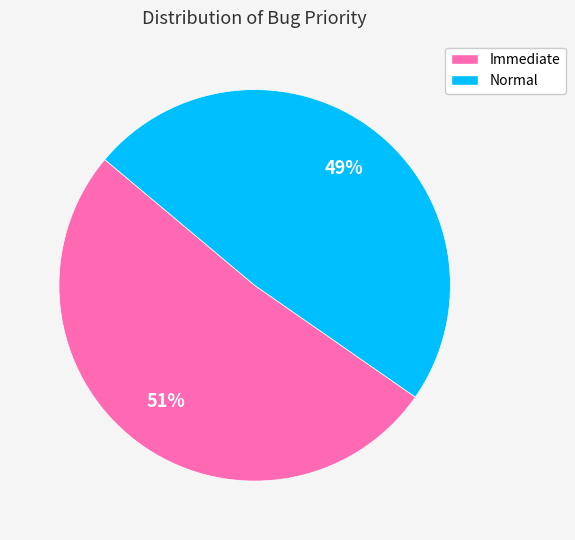

The Normal slice represents 28% of the pie. True or false?

False